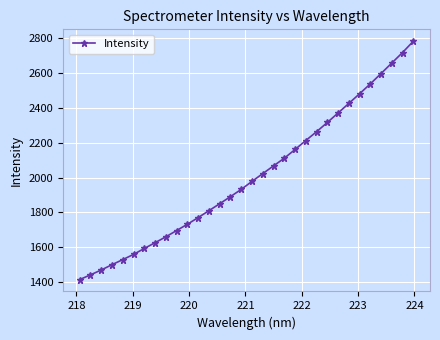

Does the chart display data point markers on the line(s)?

Yes